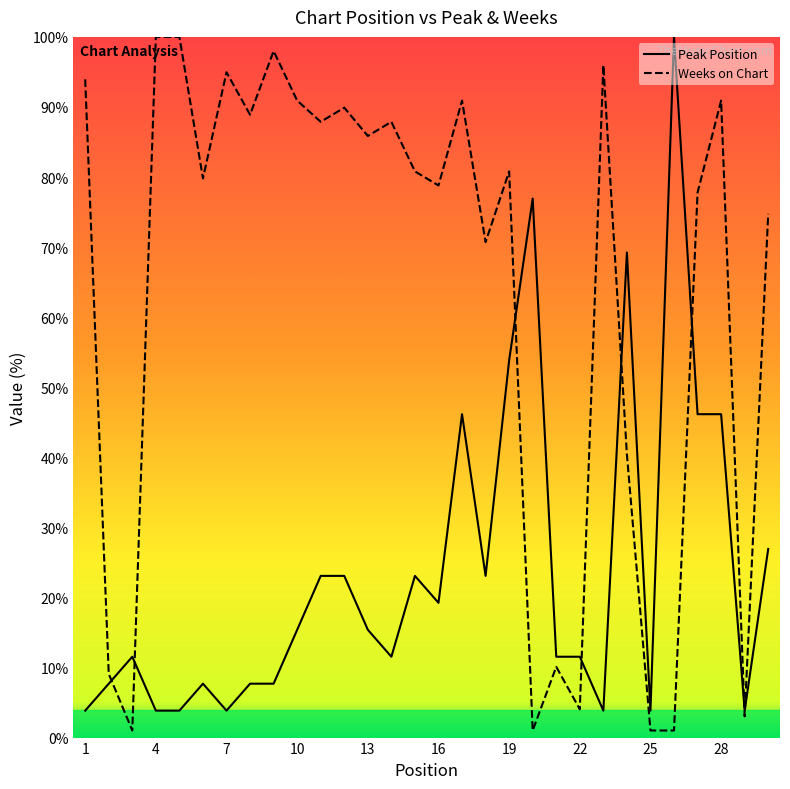

Which label corresponds to the smallest value in the chart?

3